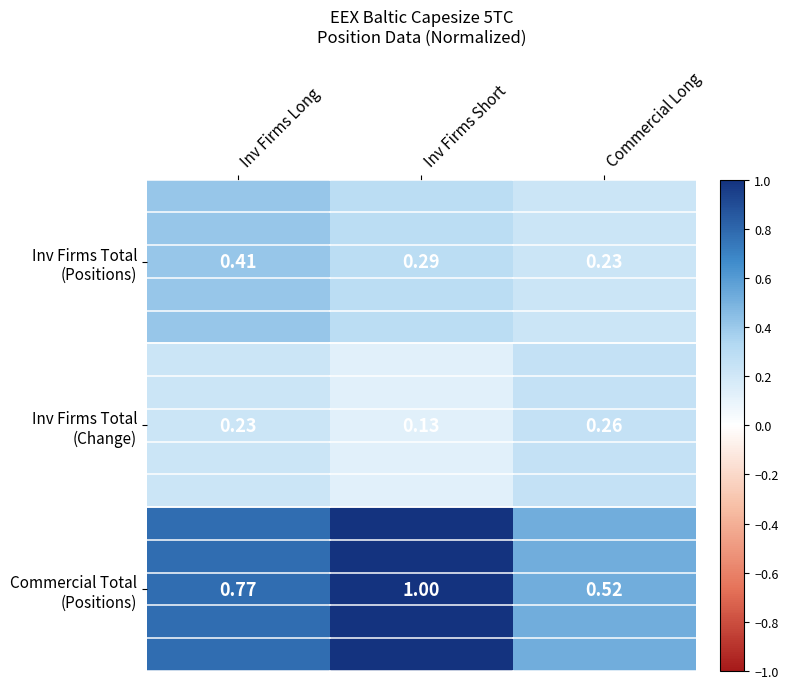

How many series are shown in this chart?

3